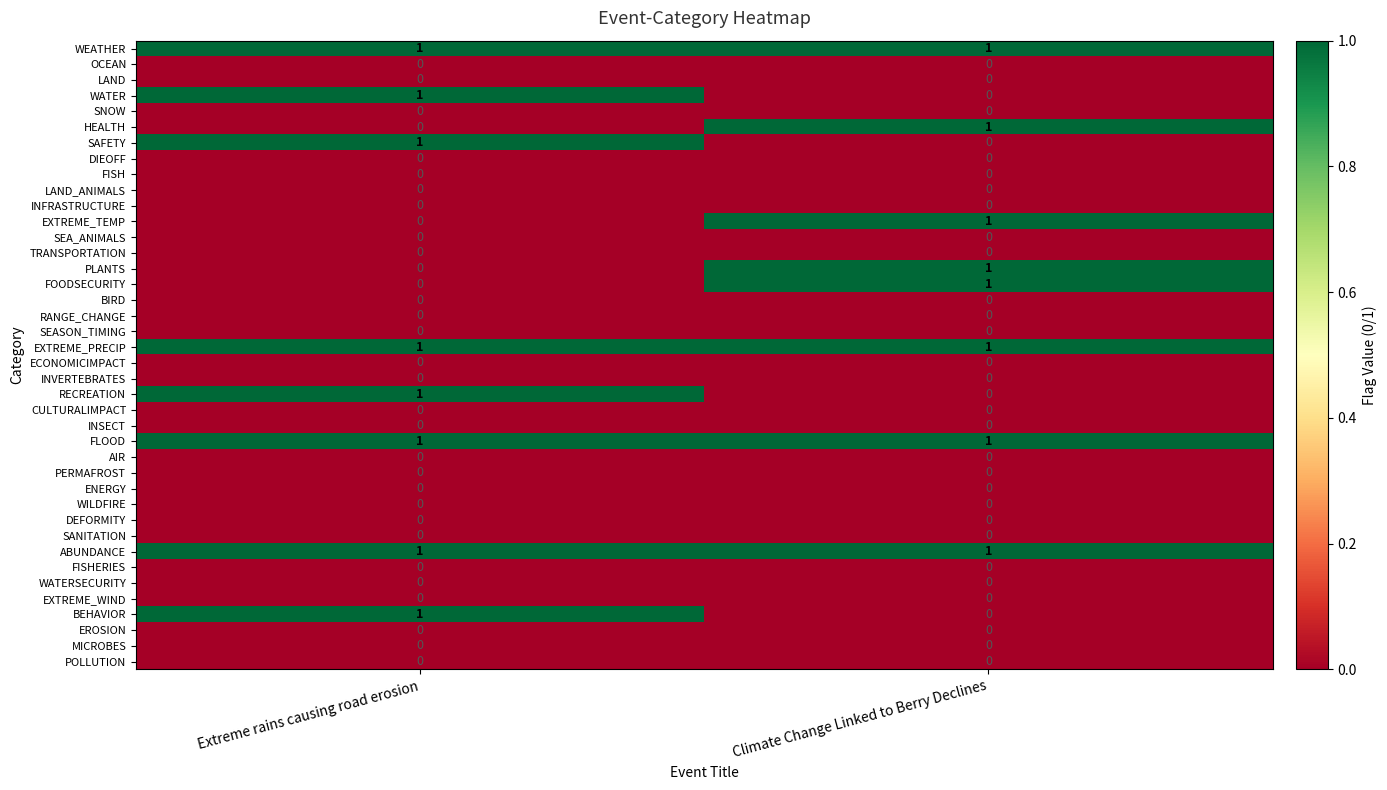

Is it true that EROSION equals 0 at Extreme rains causing road erosion?

True